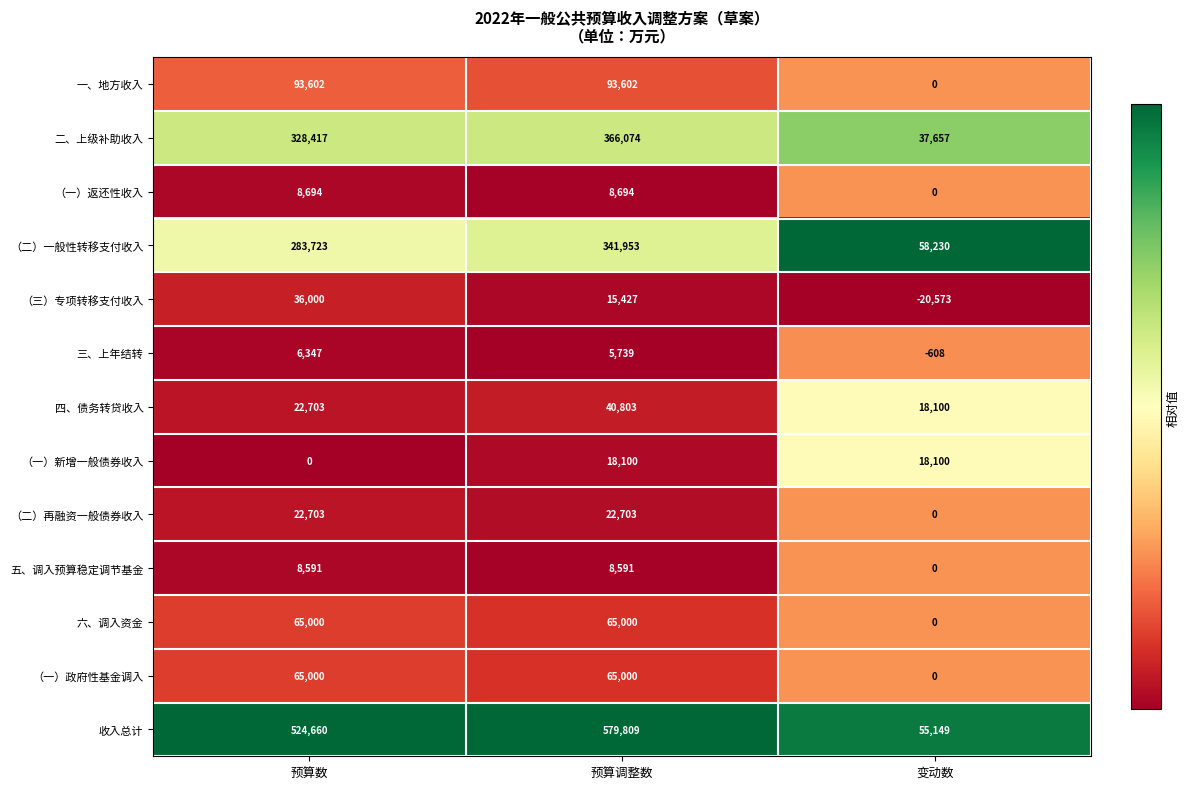

The 一、地方收入 series shows 162931 at 预算数. True or false?

False